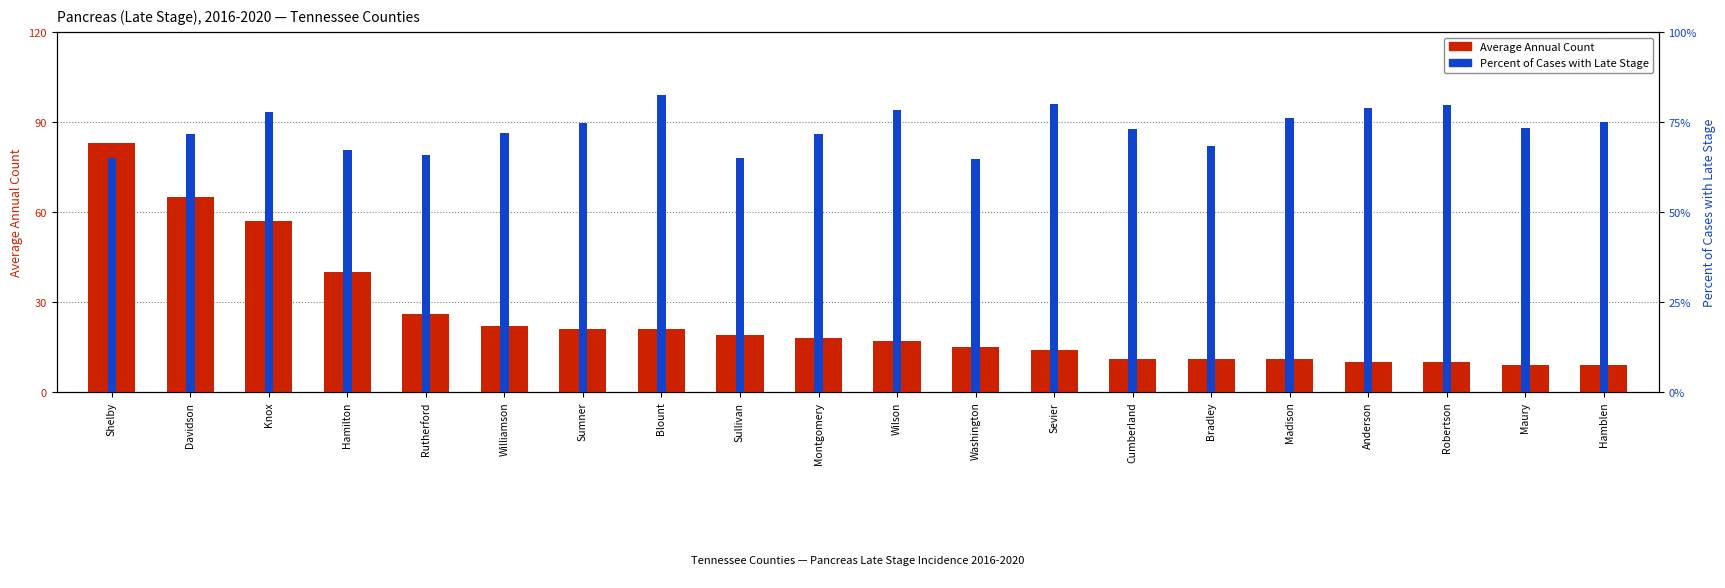

What is the total value across all series at Davidson?

136.8